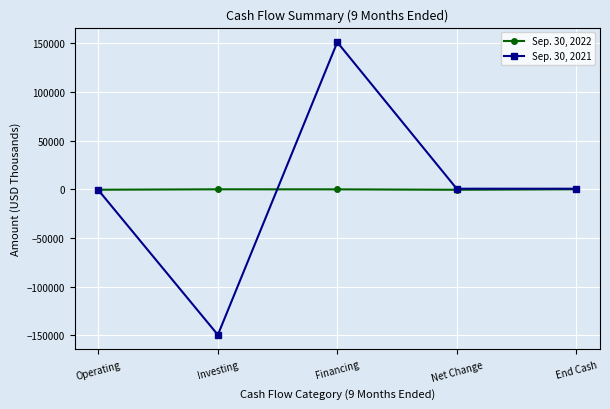

Read the Sep. 30, 2021 value at Net Change.

623.6